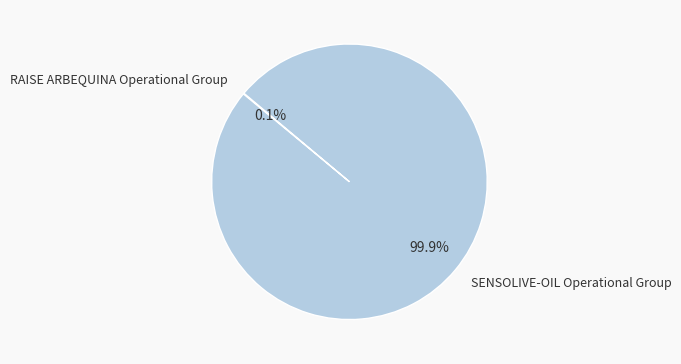

Does any single category account for the majority?

Yes